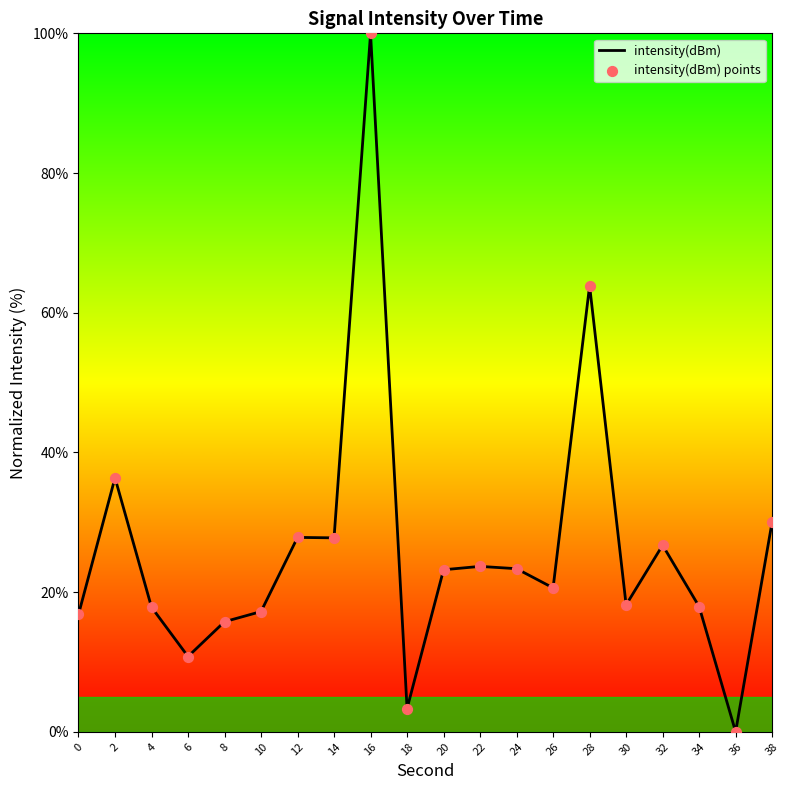

What is the greatest value displayed?

100.0